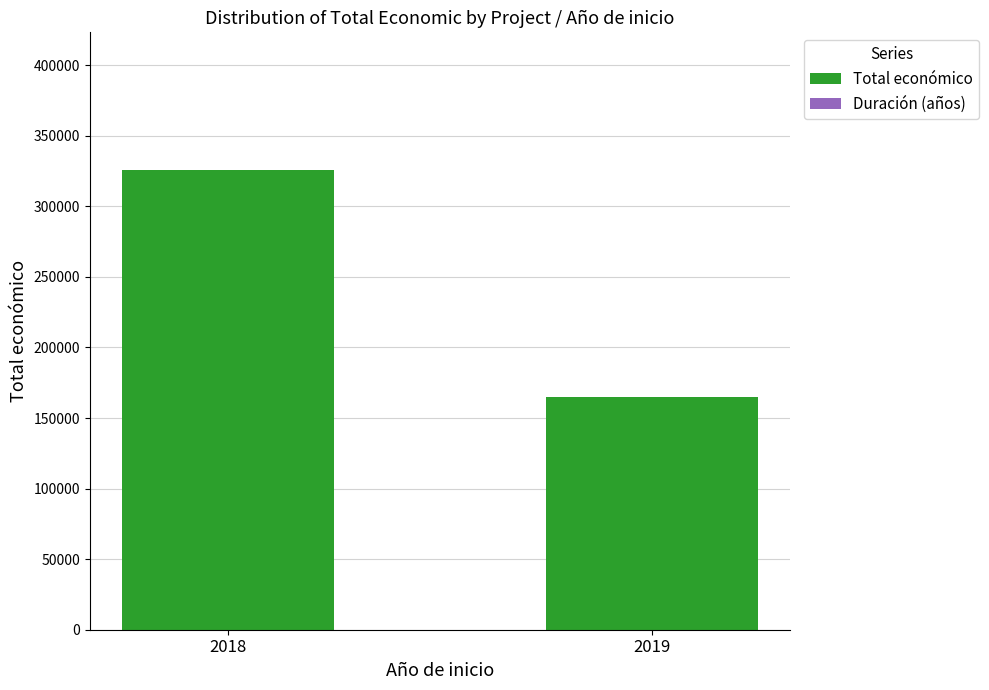

At which category is the sum across all series the highest?

2018